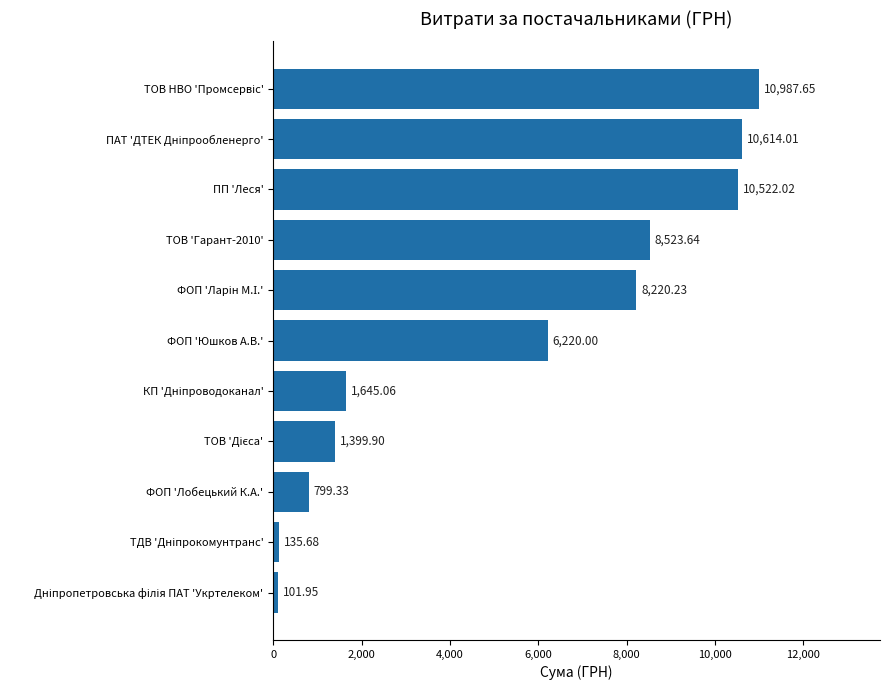

At which label is the value closest to 5544?

ФОП 'Юшков А.В.'